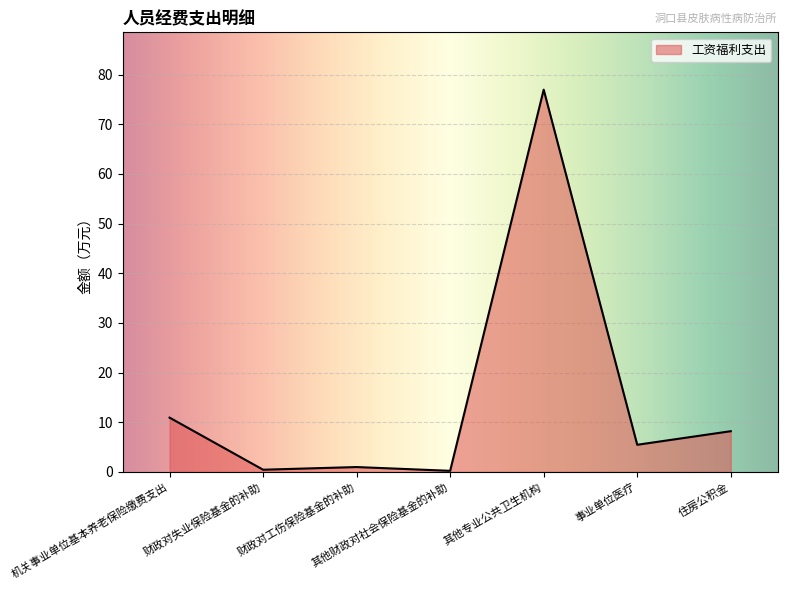

Does the chart display data point markers on the line(s)?

No